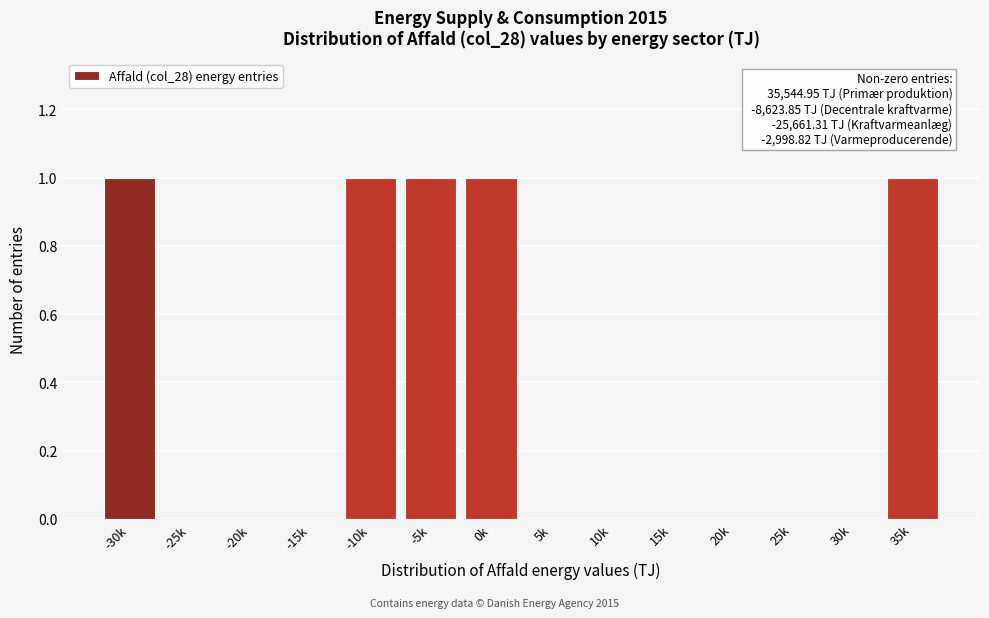

Reading left to right, extract all data points from this chart.

-30k=1	-25k=0	-20k=0	-15k=0	-10k=1	-5k=1	0k=1	5k=0	10k=0	15k=0	20k=0	25k=0	30k=0	35k=1